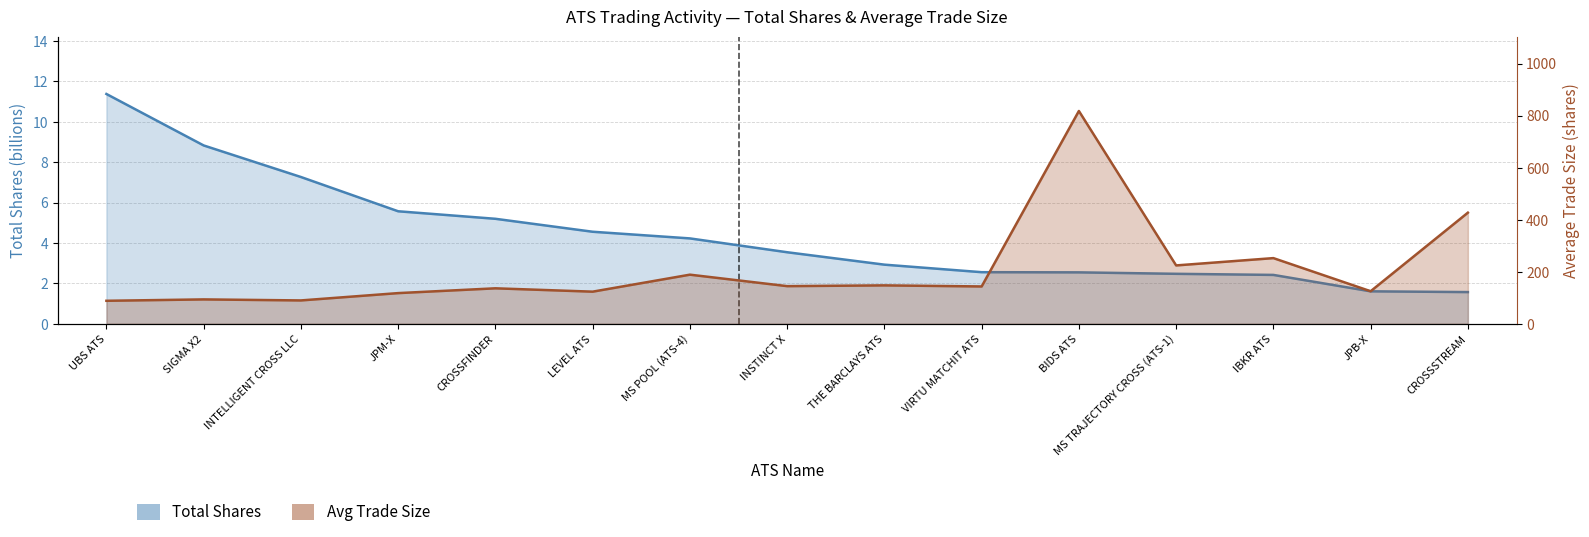

In avg_trade_size, how many points are lower than both neighbors (excluding endpoints)?

6